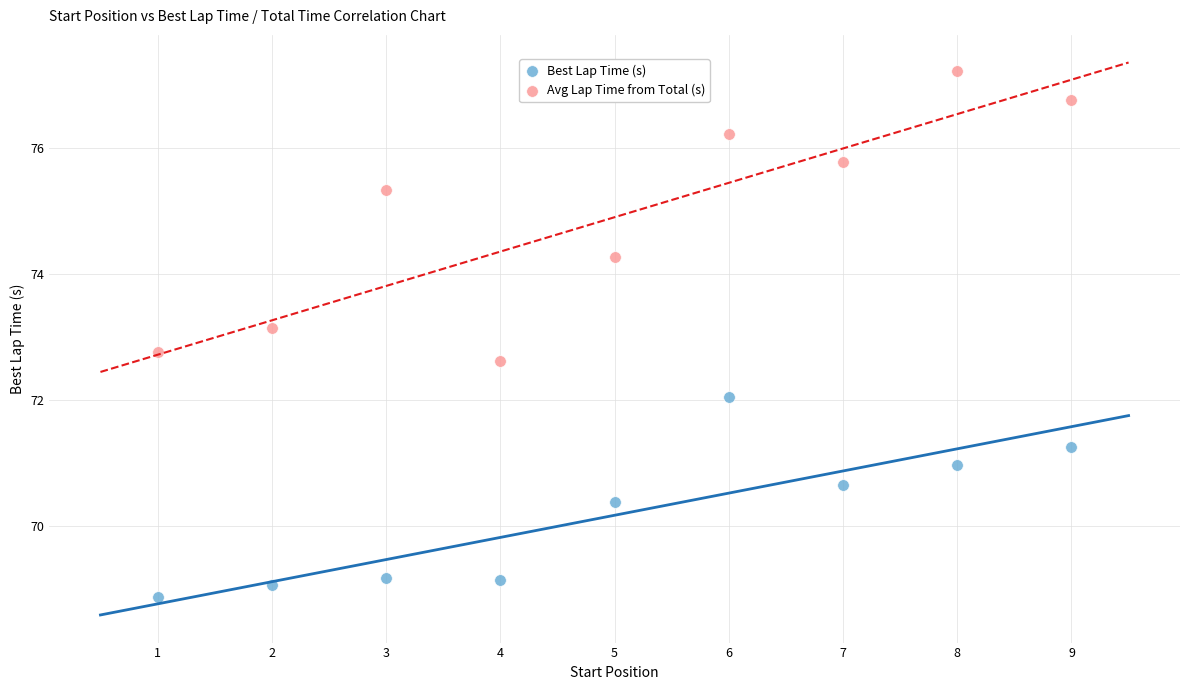

Across all data points, what is the range of X values (max minus min)?

8.0